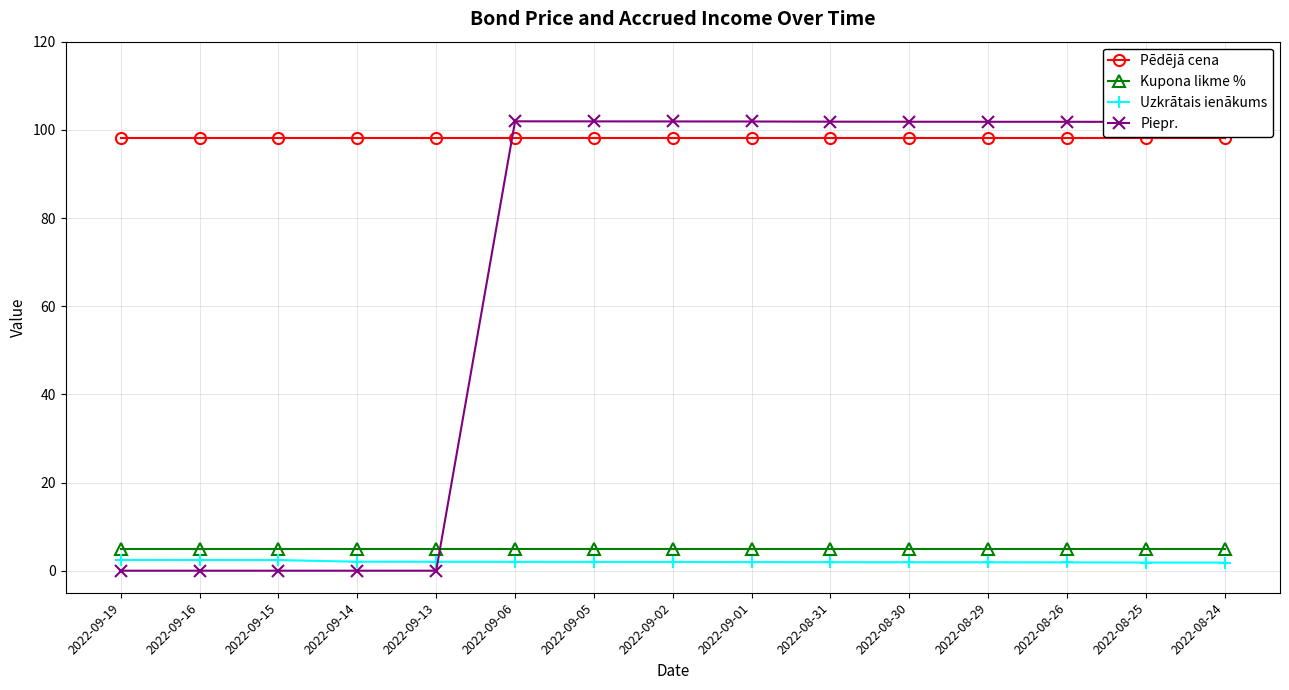

What is the label of the 15th point from the right?

2022-09-19